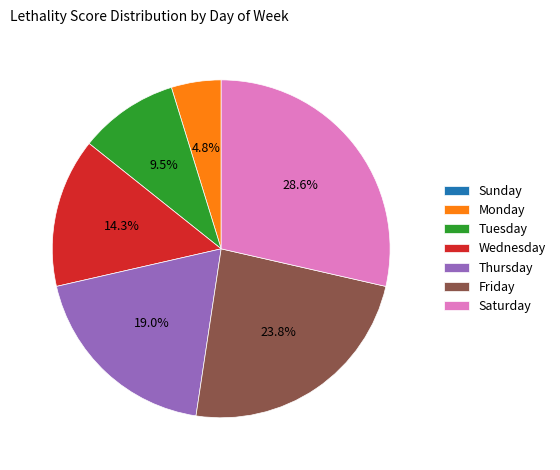

To the nearest percent, what is the difference between the largest and smallest slice percentages?

29%